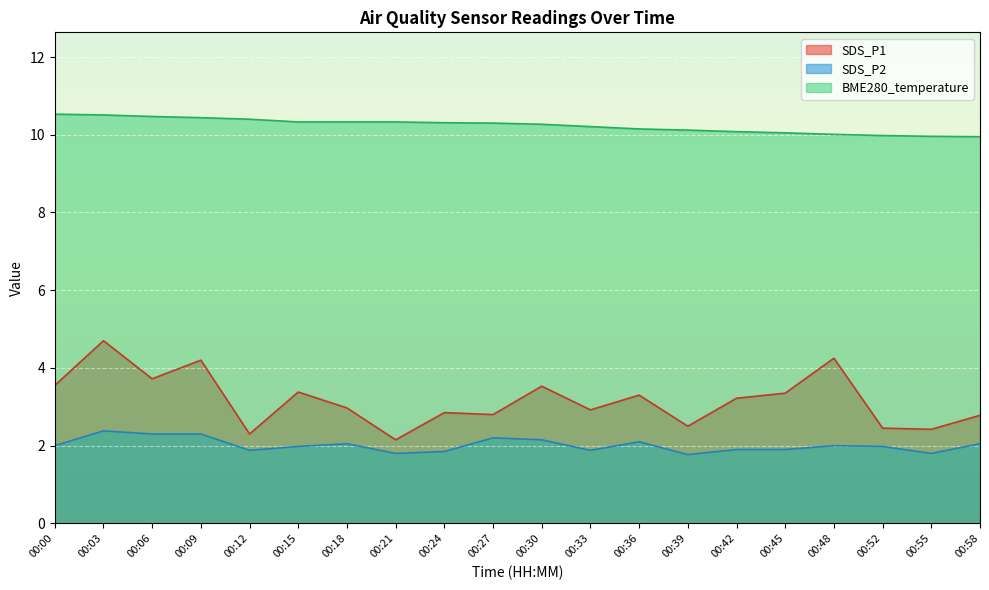

Rank the series at 00:15 from lowest to highest value.

SDS_P2, SDS_P1, BME280_temperature